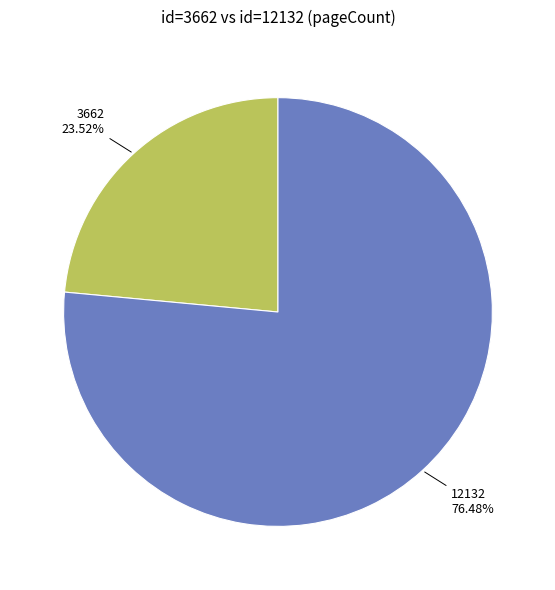

Approximately how many times larger is the value at 3662 compared to 12132?

0.3